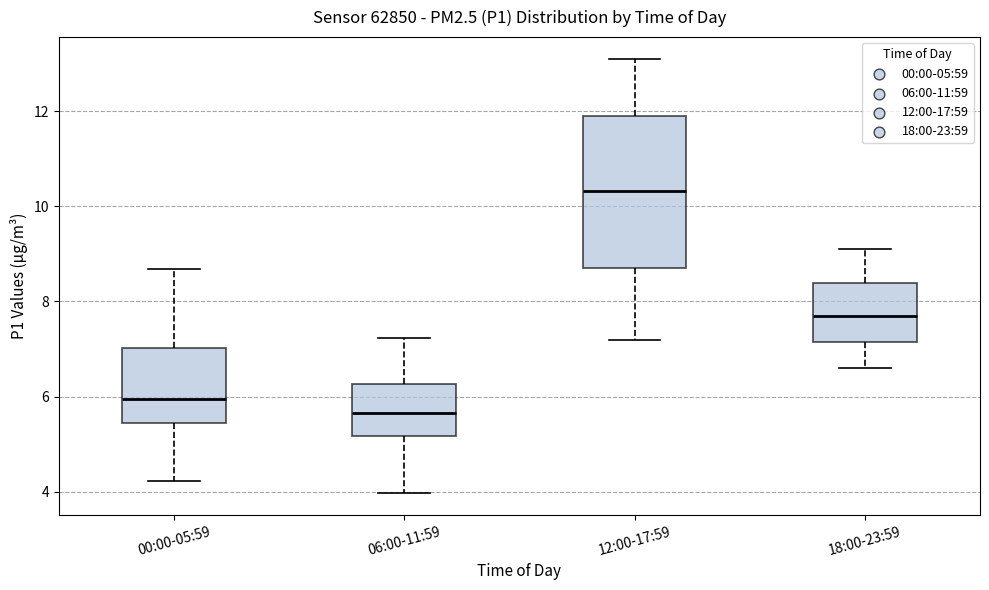

Reading left to right, read every box against the y-axis: the position of its median line, the range the box covers, and the ends of its whiskers. The values are not printed on the chart, so give them approximately, as read against the axis.

00:00-05:59: median 6.0, box 5.4 to 7.0, whiskers 4.2 to 8.6
06:00-11:59: median 5.6, box 5.2 to 6.2, whiskers 4.0 to 7.2
12:00-17:59: median 10.4, box 8.8 to 12.0, whiskers 7.2 to 13.2
18:00-23:59: median 7.8, box 7.2 to 8.4, whiskers 6.6 to 9.2